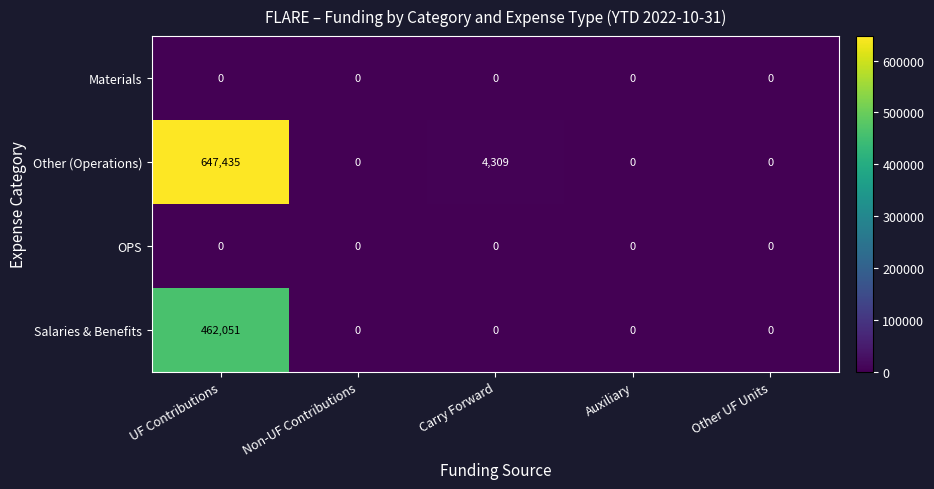

What is the maximum value shown in the chart?

647435